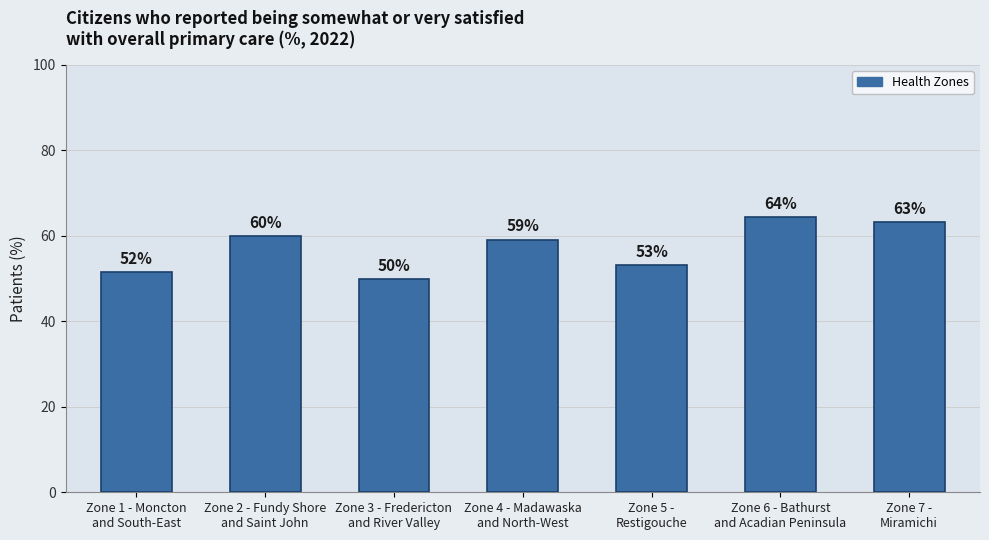

What is the ratio of the value at Zone 1 - Moncton
and South-East to the value at Zone 4 - Madawaska
and North-West?

0.9